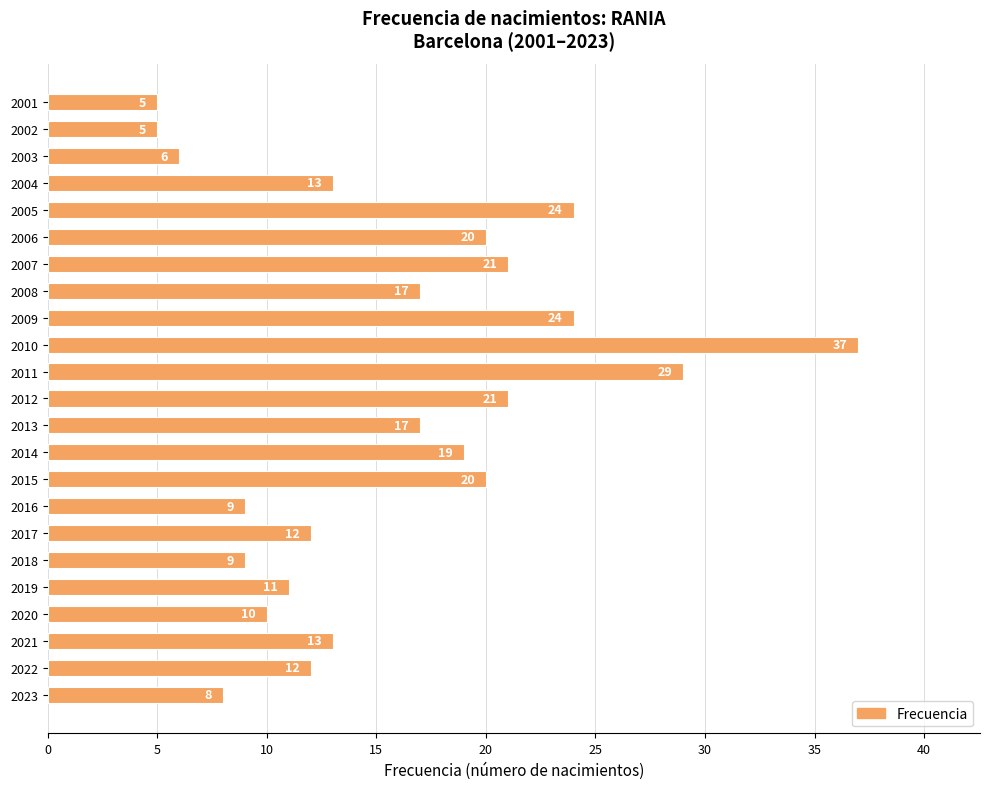

What is the change in value from 2021 to 2003?

-7